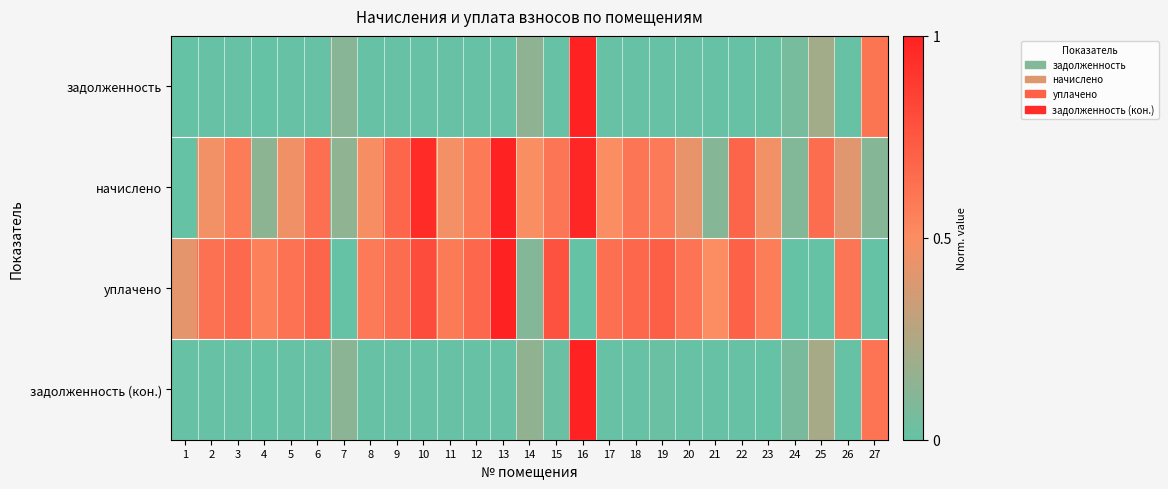

Reading left to right, transcribe all the data shown in this chart.

задолженность: 1=0.0	2=0.0	3=0.0	4=0.0	5=0.0	6=0.0	7=0.1	8=0.0	9=0.0	10=0.0	11=0.0	12=0.0	13=0.0	14=0.1	15=0.0	16=1.0	17=0.0	18=0.0	19=0.0	20=0.0	21=0.0	22=0.0	23=0.0	24=0.1	25=0.2	26=0.0	27=0.6
начислено: 1=0.0	2=0.5	3=0.6	4=0.1	5=0.5	6=0.6	7=0.1	8=0.5	9=0.7	10=1.0	11=0.5	12=0.6	13=1.0	14=0.5	15=0.6	16=1.0	17=0.5	18=0.6	19=0.6	20=0.4	21=0.1	22=0.7	23=0.5	24=0.1	25=0.6	26=0.4	27=0.1
уплачено: 1=0.4	2=0.6	3=0.7	4=0.6	5=0.6	6=0.7	7=0.0	8=0.6	9=0.6	10=0.8	11=0.6	12=0.7	13=1.0	14=0.1	15=0.8	16=0.0	17=0.6	18=0.7	19=0.7	20=0.6	21=0.5	22=0.7	23=0.6	24=0.0	25=0.0	26=0.6	27=0.0
задолженность (кон.): 1=0.0	2=0.0	3=0.0	4=0.0	5=0.0	6=0.0	7=0.1	8=0.0	9=0.0	10=0.0	11=0.0	12=0.0	13=0.0	14=0.1	15=0.0	16=1.0	17=0.0	18=0.0	19=0.0	20=0.0	21=0.0	22=0.0	23=0.0	24=0.1	25=0.2	26=0.0	27=0.6